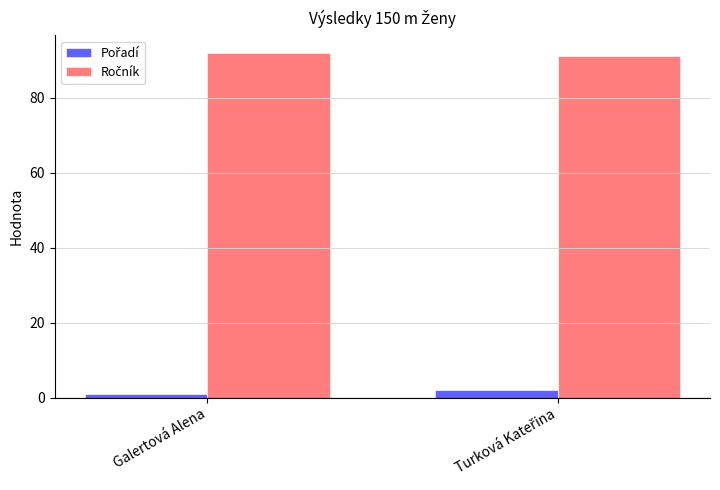

What is the maximum value shown in the chart?

92